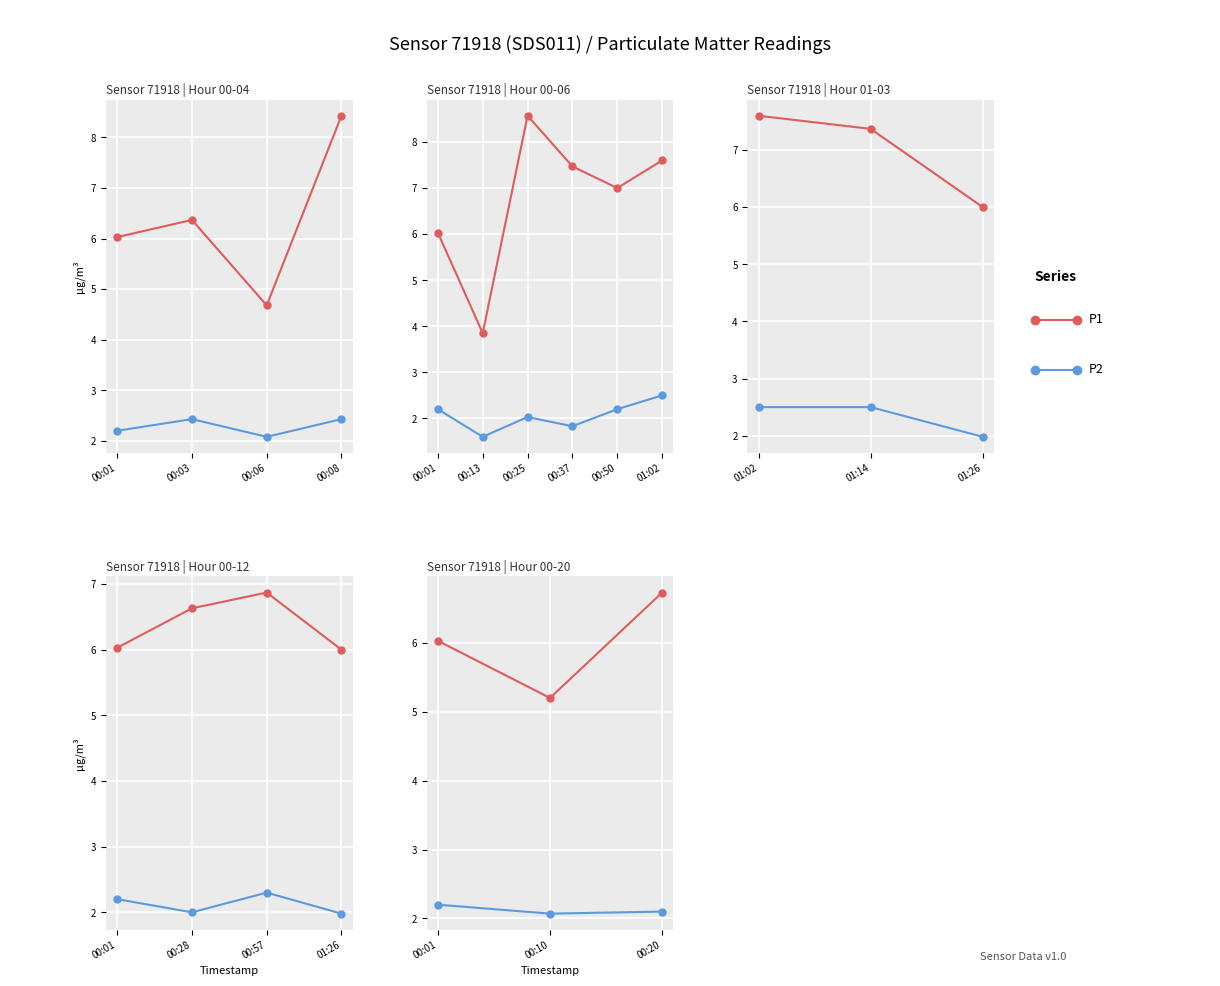

List the series in order of their peak value, highest first.

P1, P2